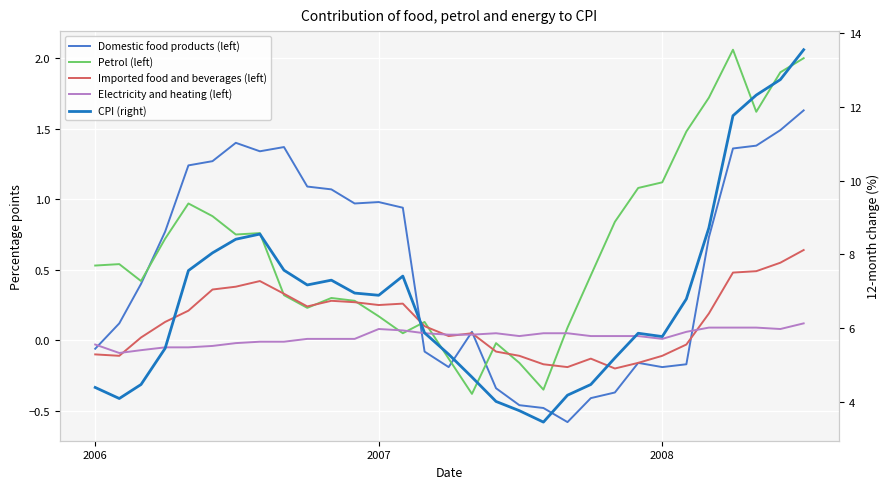

True or false: Petrol (left) has more than 0 interior local peaks.

True